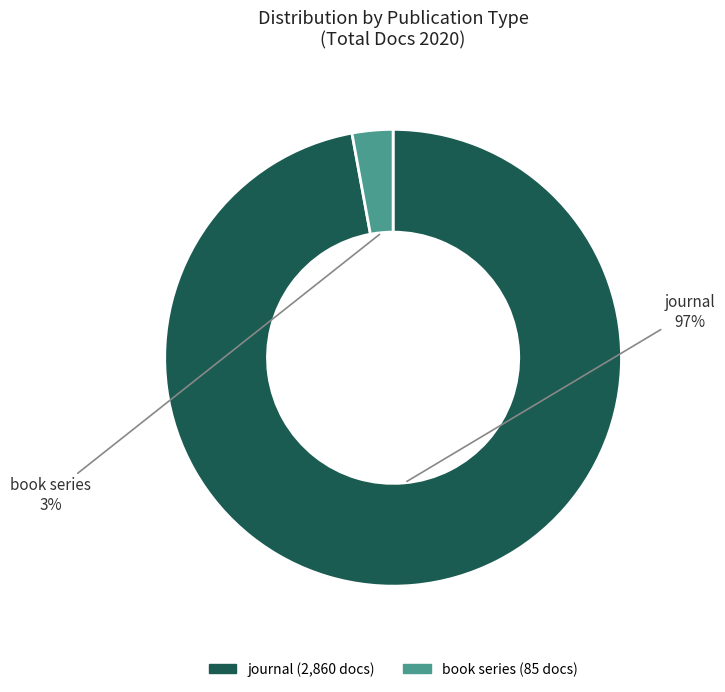

To the nearest percent, what is the difference between the largest and smallest slice percentages?

94%